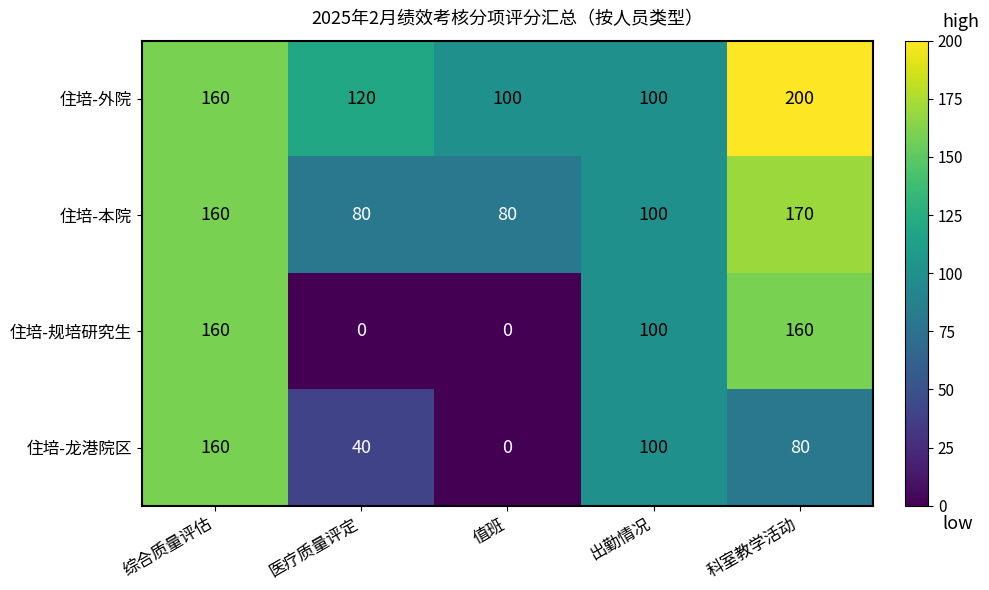

Is it true that 住培-龙港院区 equals 0 at 值班?

True